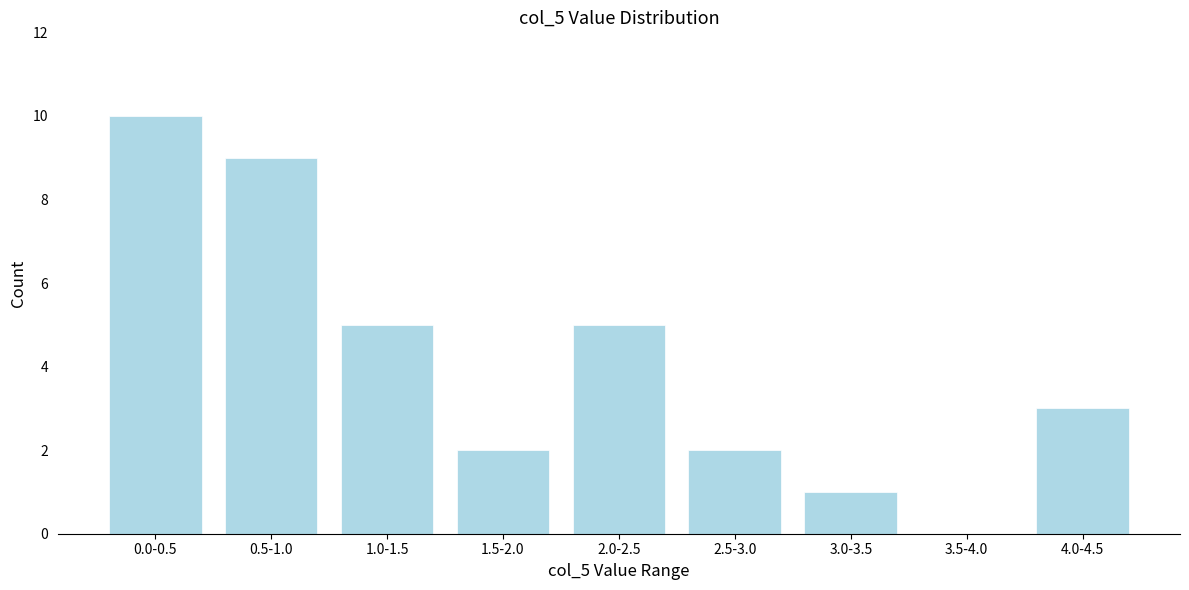

Reading left to right, extract all data points from this chart.

0.0-0.5=10	0.5-1.0=9	1.0-1.5=5	1.5-2.0=2	2.0-2.5=5	2.5-3.0=2	3.0-3.5=1	3.5-4.0=0	4.0-4.5=3